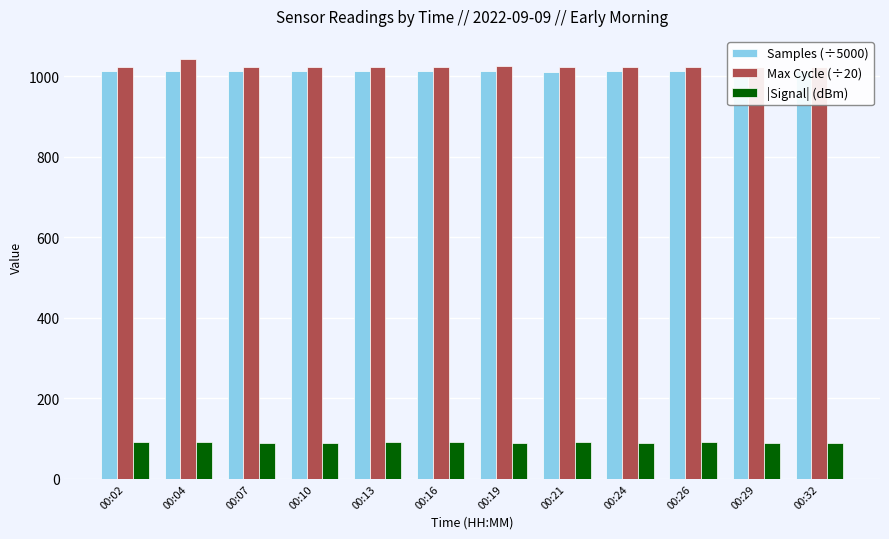

What is the value of the Samples (÷5000) bar at the 8th from the left?

1010.0